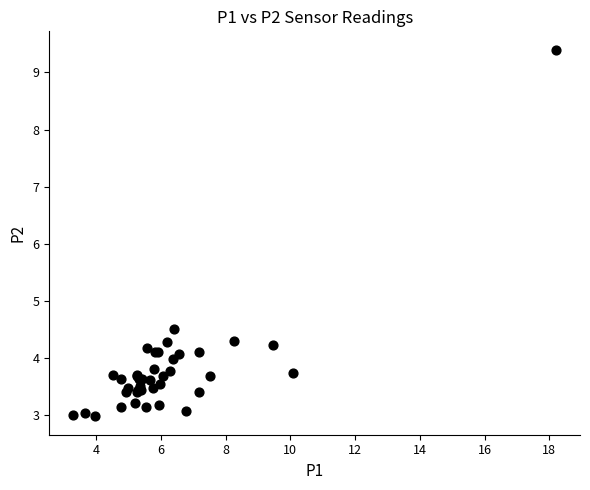

What Y value in the scatter plot is closest to 6?

4.5